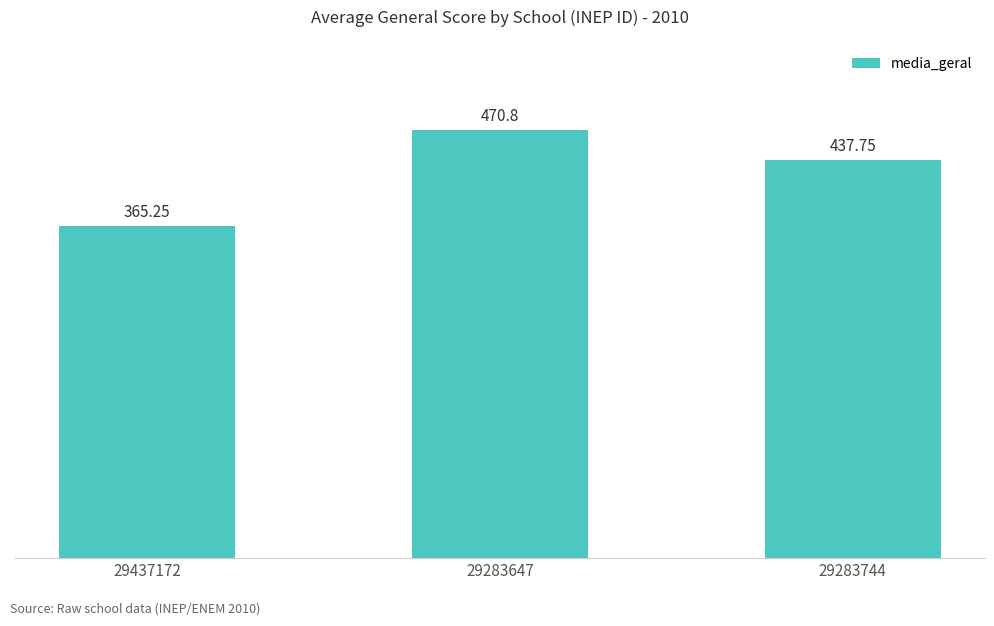

Which label corresponds to the smallest value in the chart?

29437172